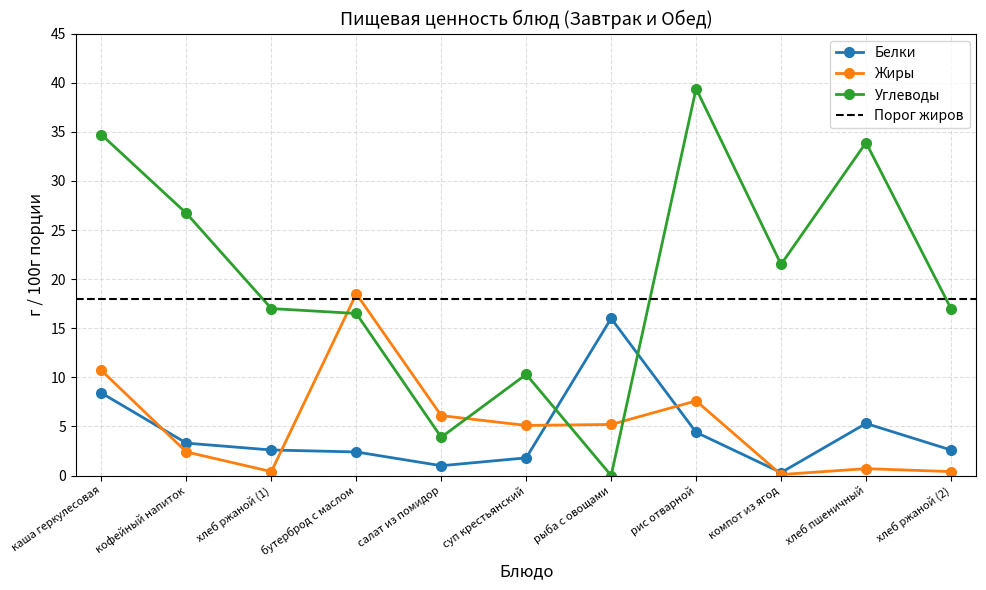

What is the sum of all Углеводы values?

220.9